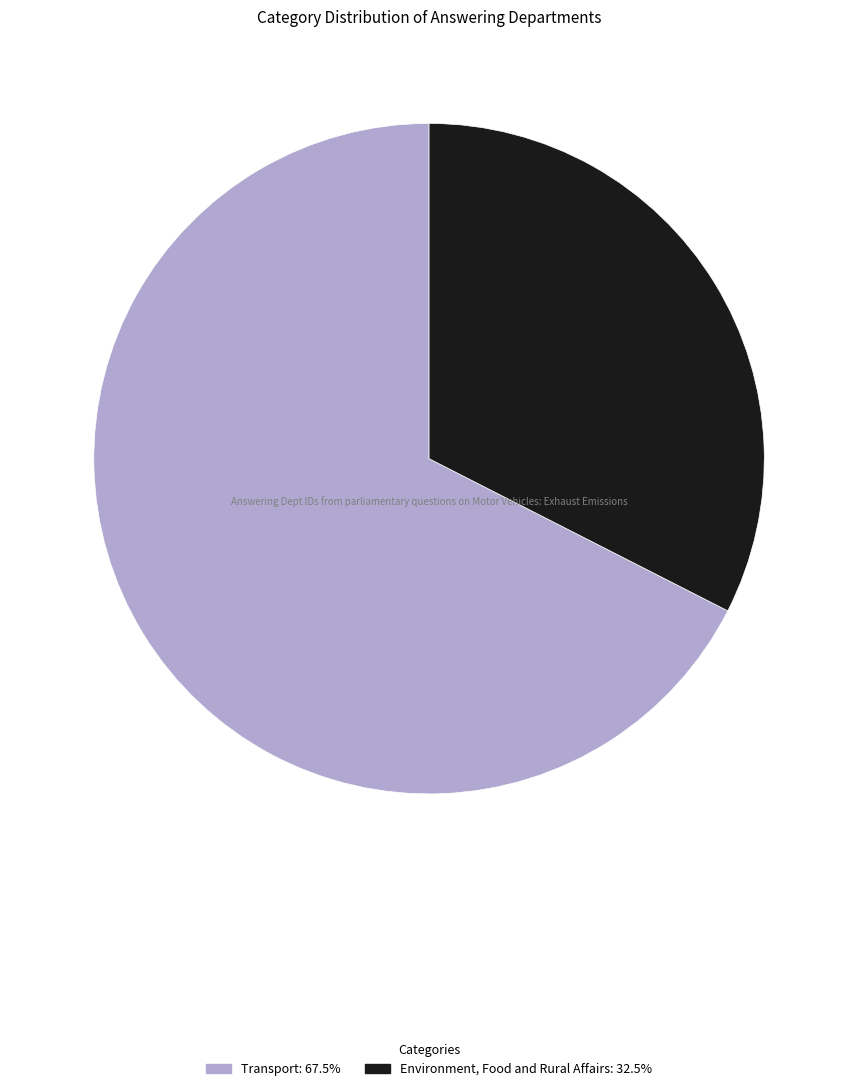

Which slice is the smallest?

Environment, Food and Rural Affairs